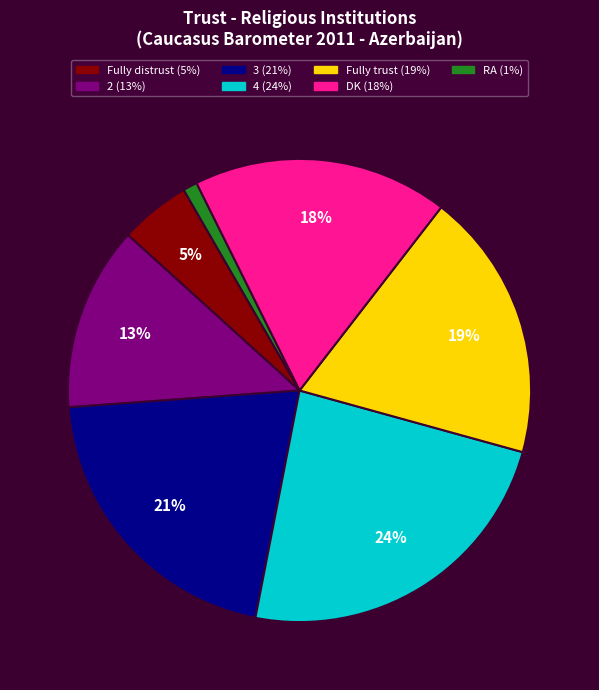

Between Fully trust and DK, which is larger?

Fully trust